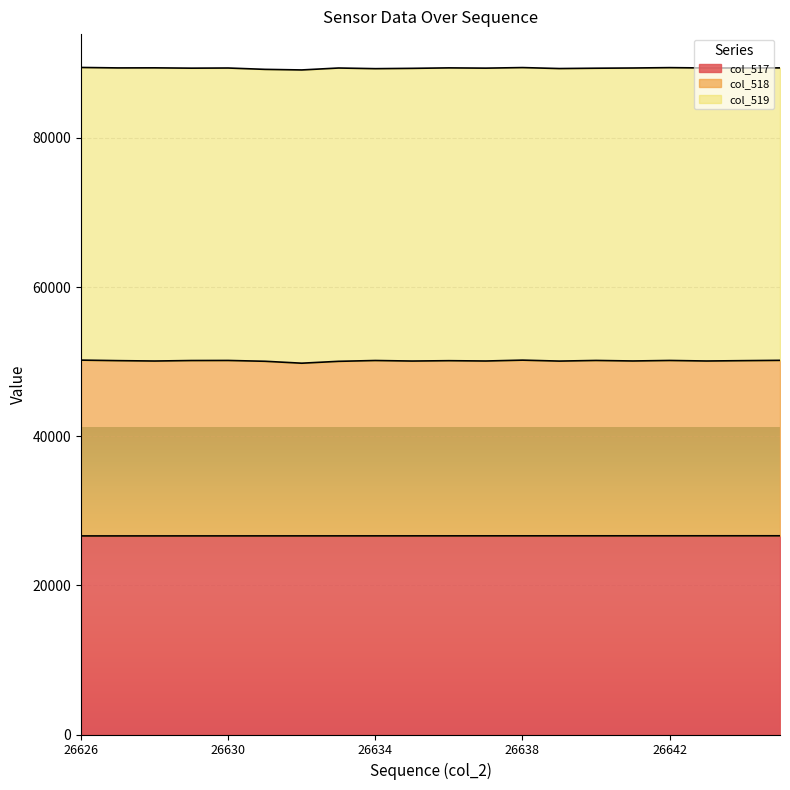

Which category has the highest value across all series?

26626